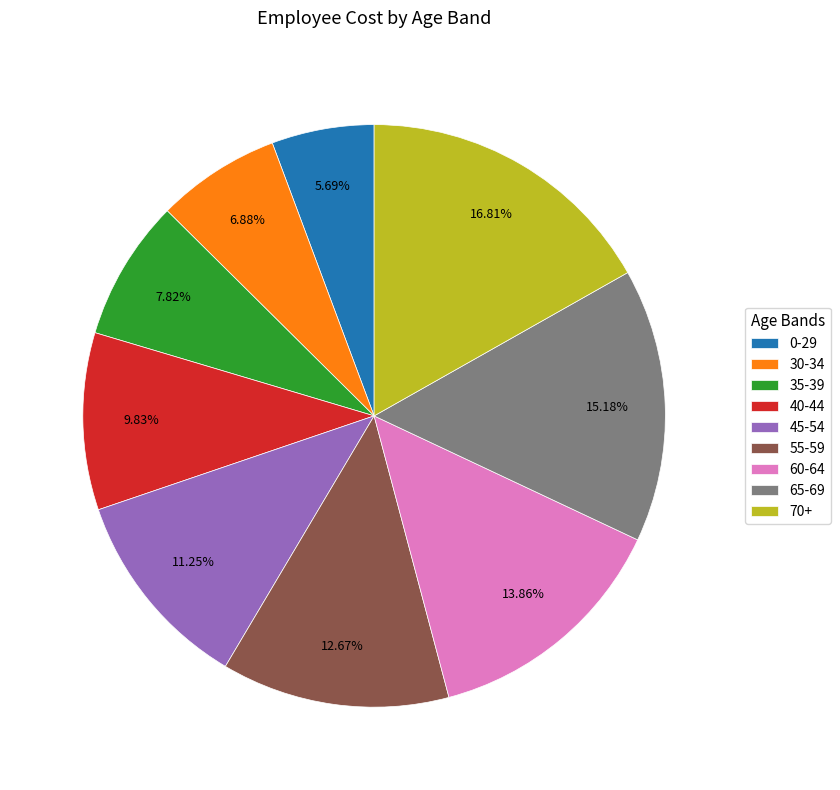

Between 40-44 and 70+, which is larger?

70+